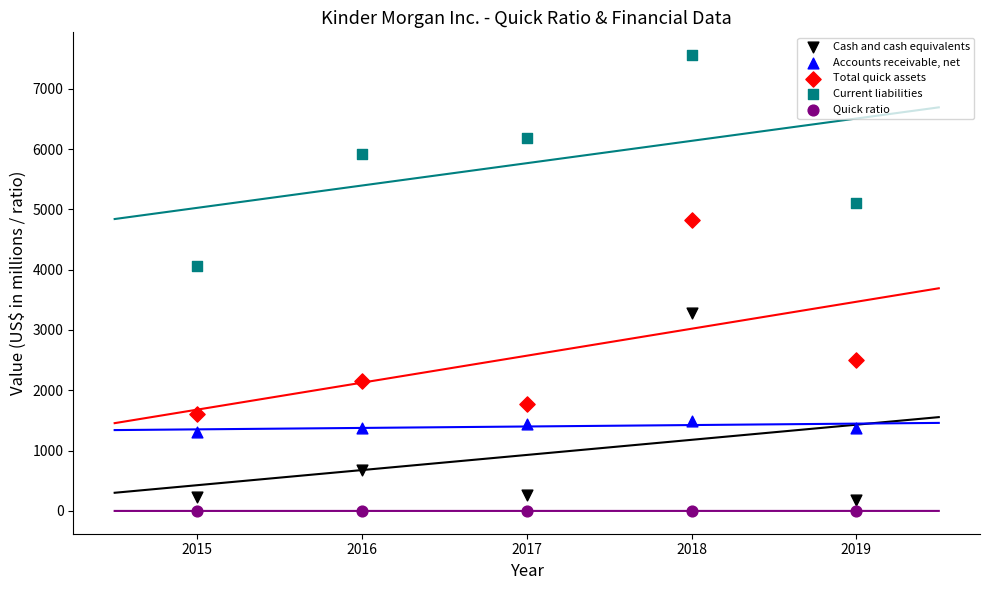

Across all series, what Y value is closest to 3778?

4065.0